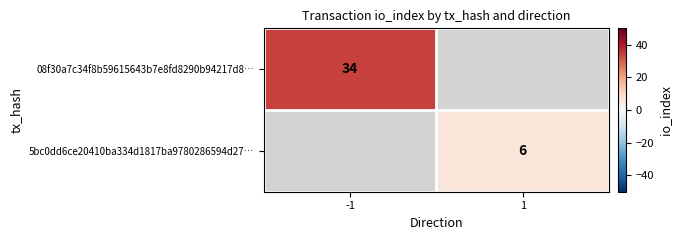

The value of 5bc0dd6ce20410ba334d1817ba9780286594d27… at 1 is 6. True or false?

True